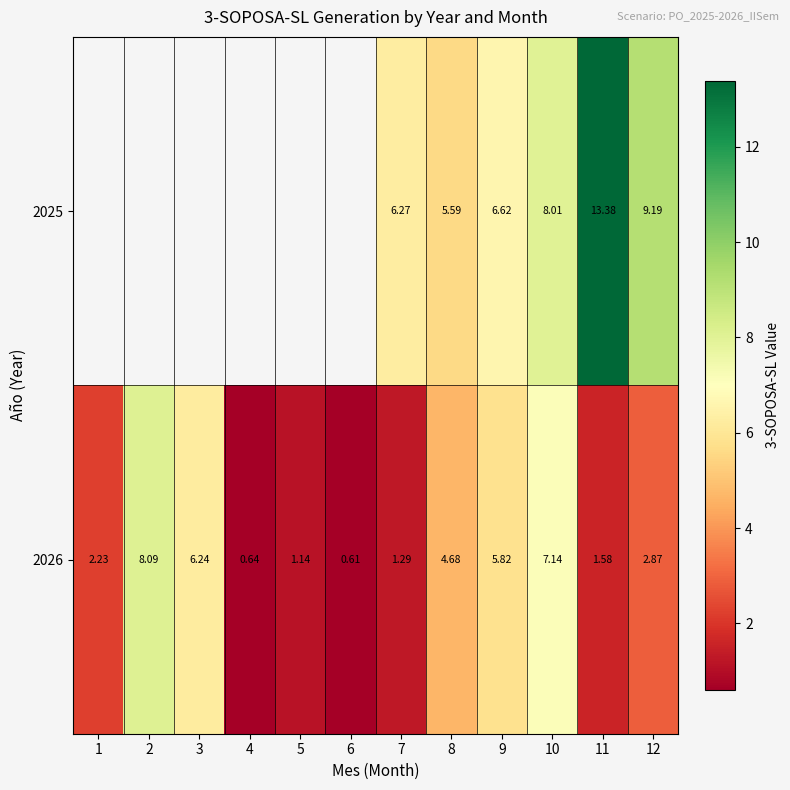

Where does the 2026 series first go above 2?

1